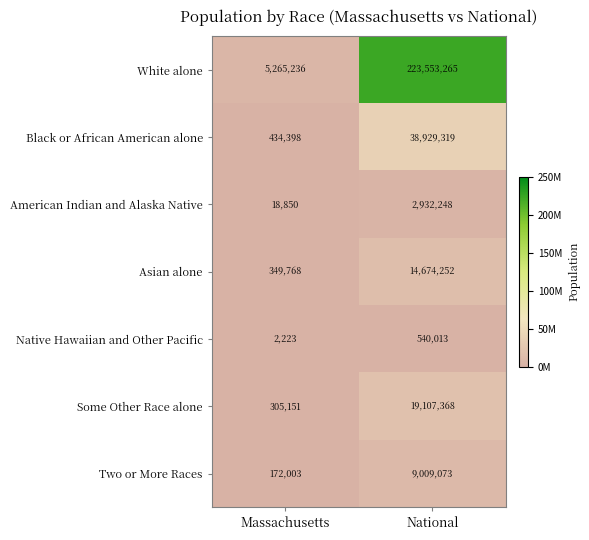

What value does the Native Hawaiian and Other Pacific series have at National?

540013